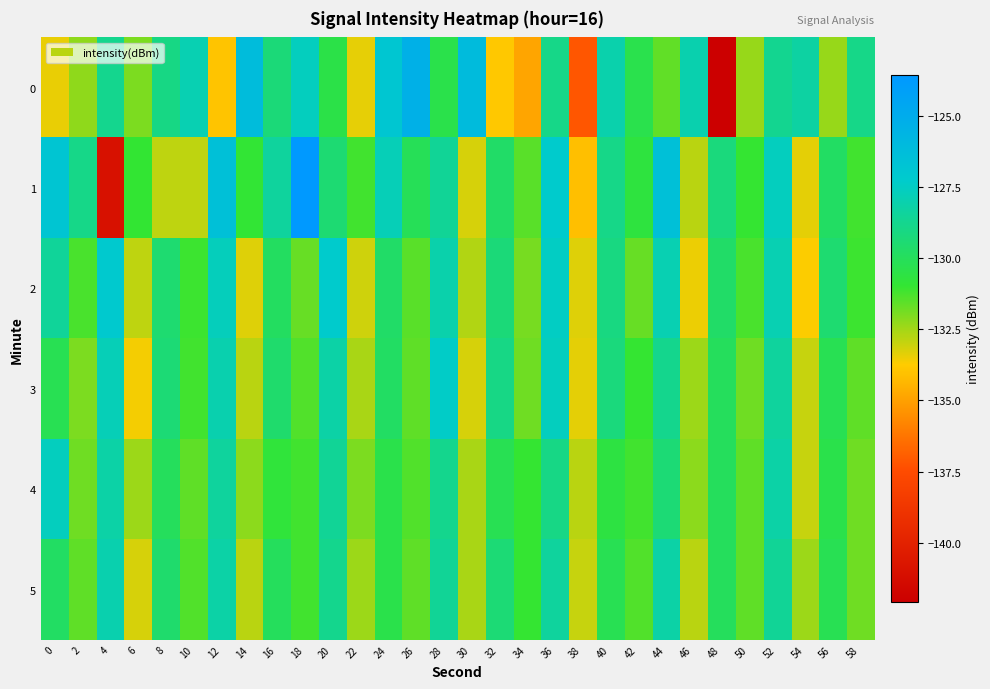

Which series has the largest total across all categories?

1